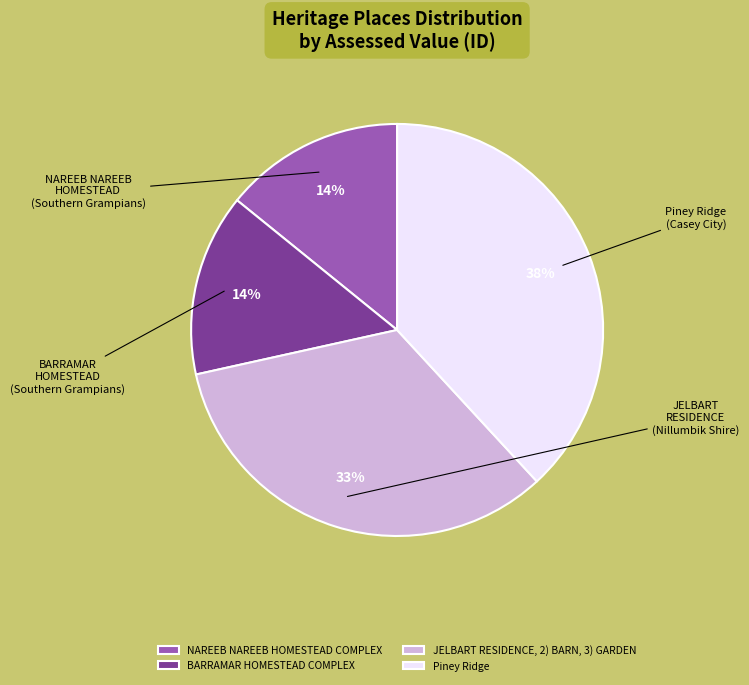

Which has a higher value, Piney Ridge or JELBART RESIDENCE, 2) BARN, 3) GARDEN?

Piney Ridge